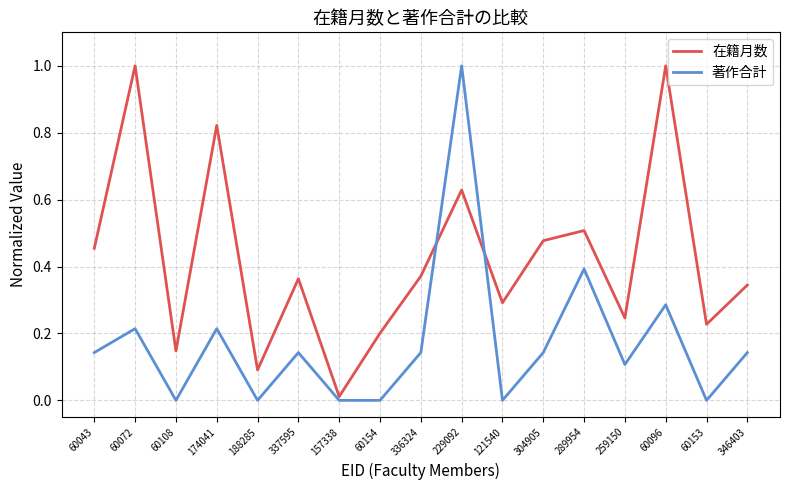

What position from the left is 304905?

12